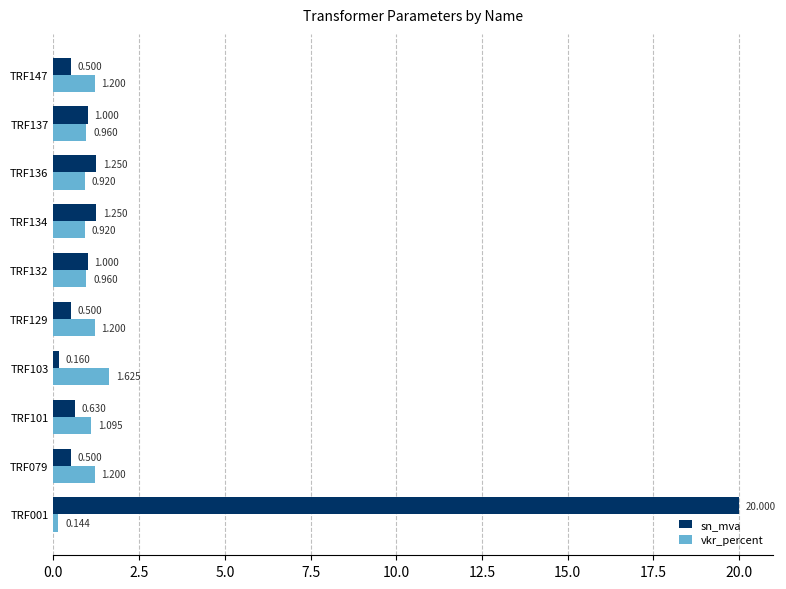

Which series changed the most between TRF079 and TRF136?

sn_mva